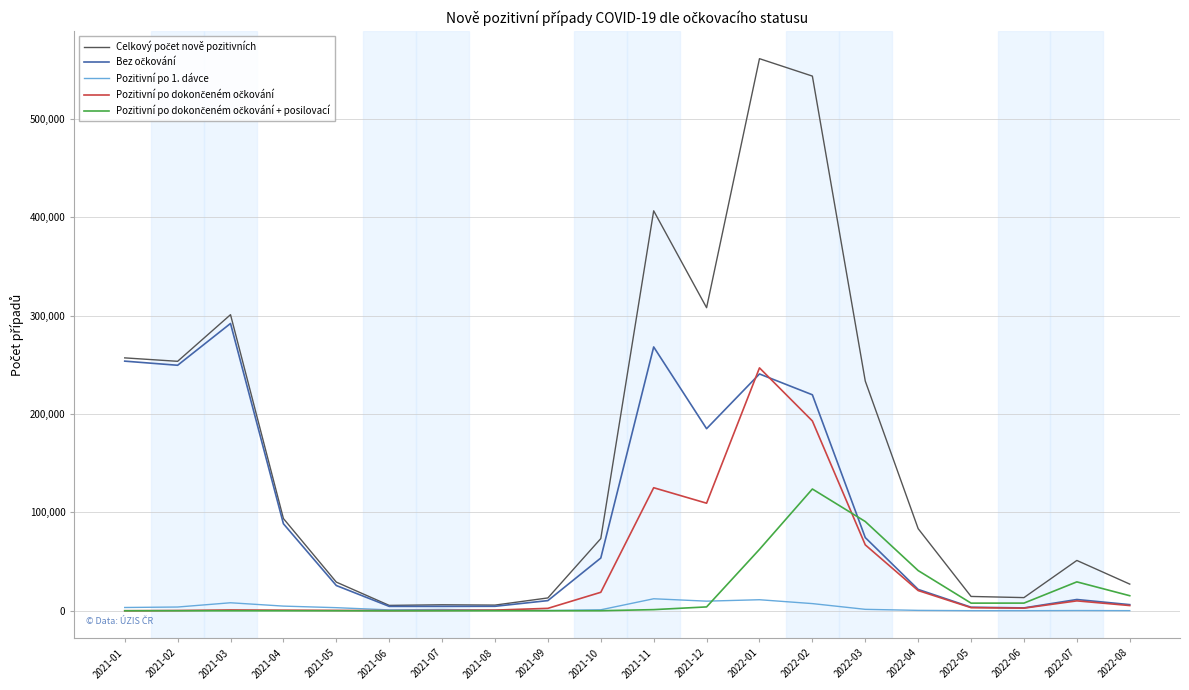

What is the maximum value shown in the chart?

560989